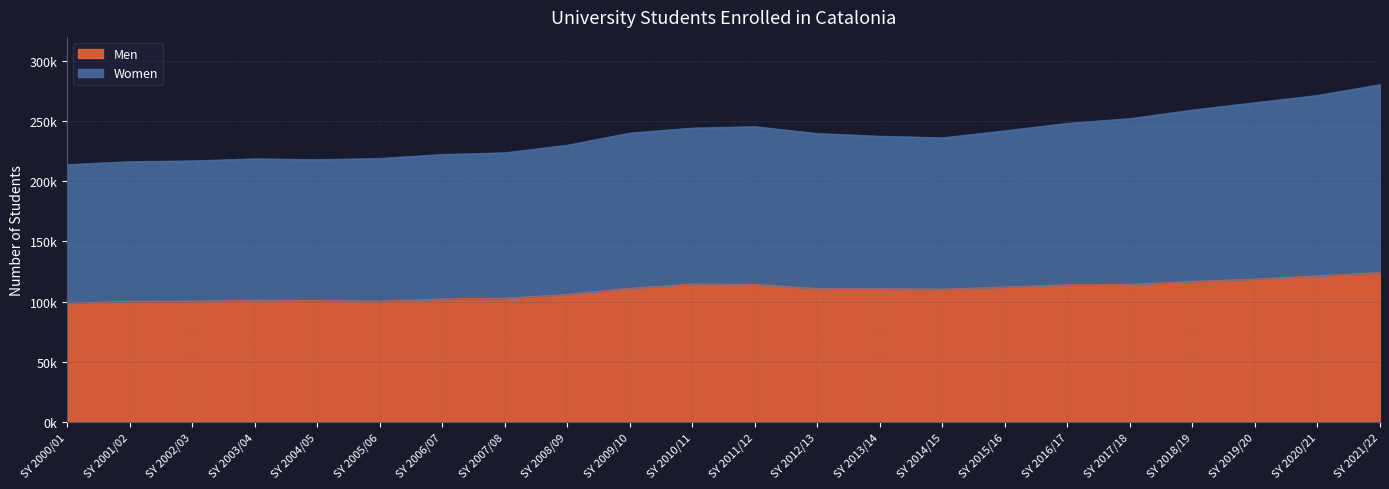

How many lines are shown in the chart?

2